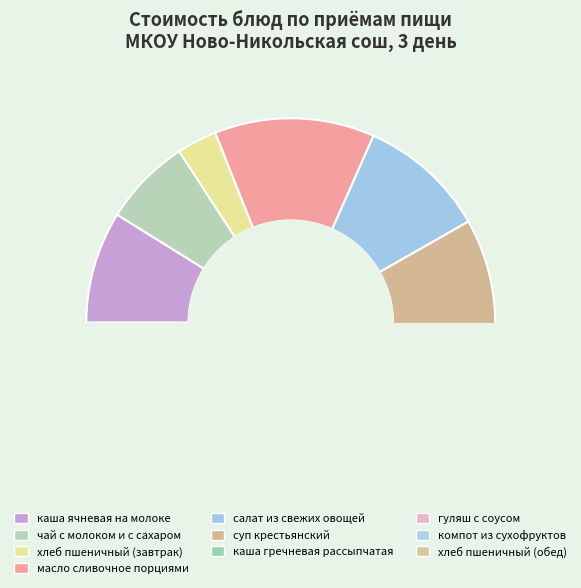

Is there any slice that represents more than half of the pie?

No